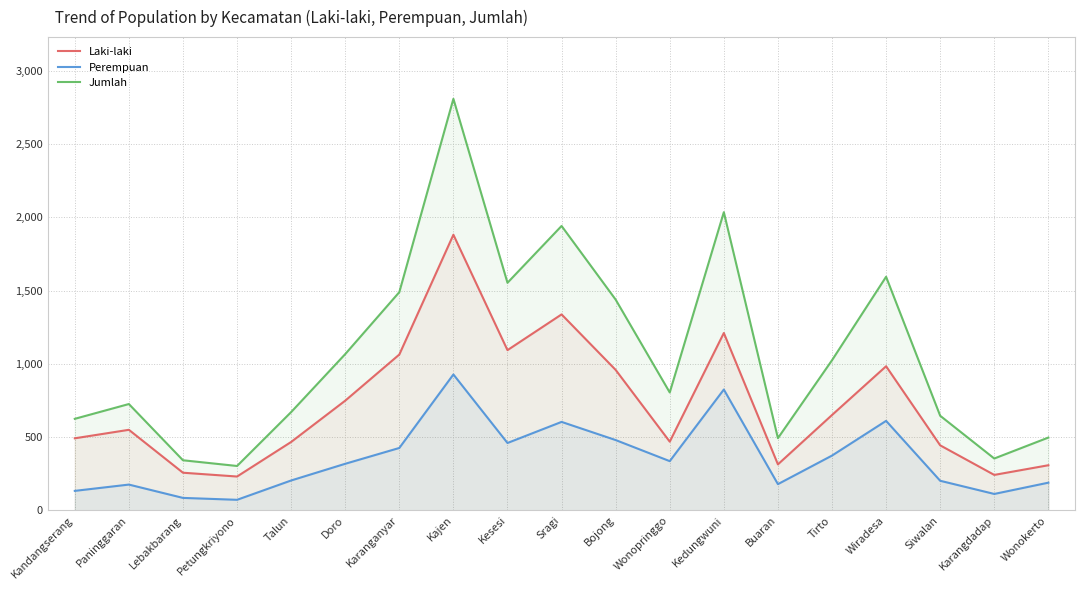

At which label is Laki-laki closest to 1056?

Karanganyar